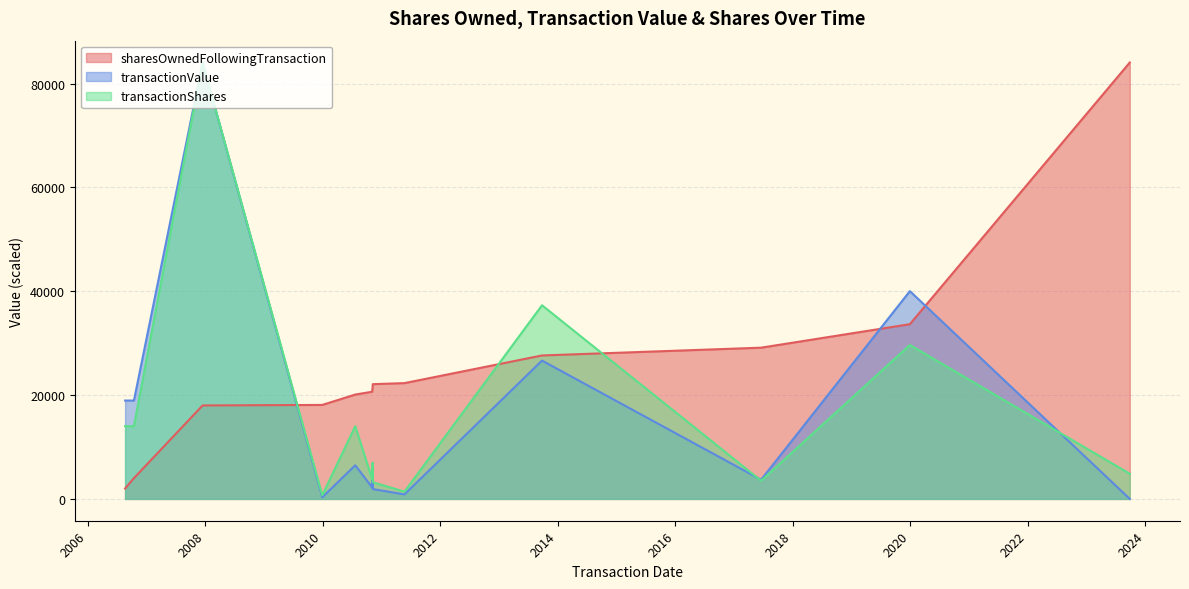

Which has a higher value, 2017-06-19 or 2006-08-22?

2017-06-19